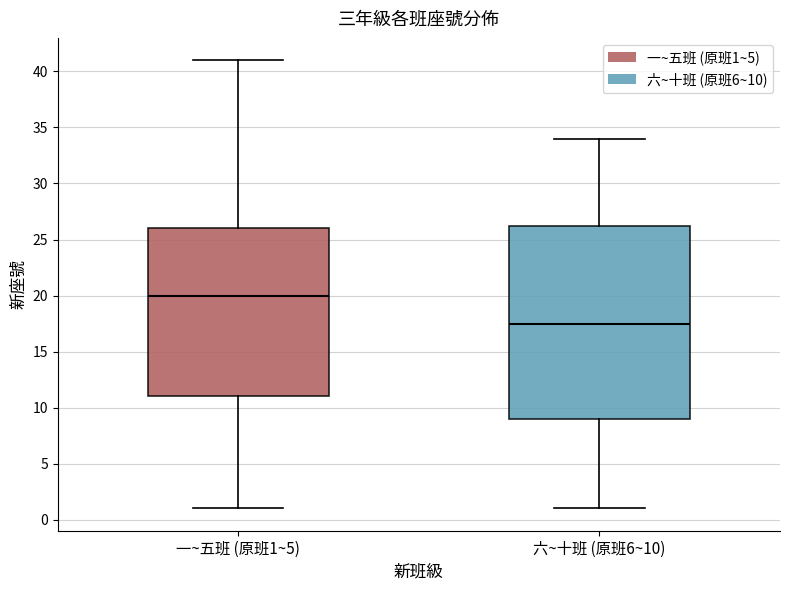

Reading left to right, transcribe this box plot: for each box, give where its median line is, the range the box spans, and where its two whiskers end, as read against the y-axis. The values are not printed on the chart, so give them approximately, as read against the axis.

一~五班 (原班1~5): median 20.0, box 11.0 to 26.0, whiskers 1.0 to 41.0
六~十班 (原班6~10): median 17.5, box 9.0 to 26.5, whiskers 1.0 to 34.0